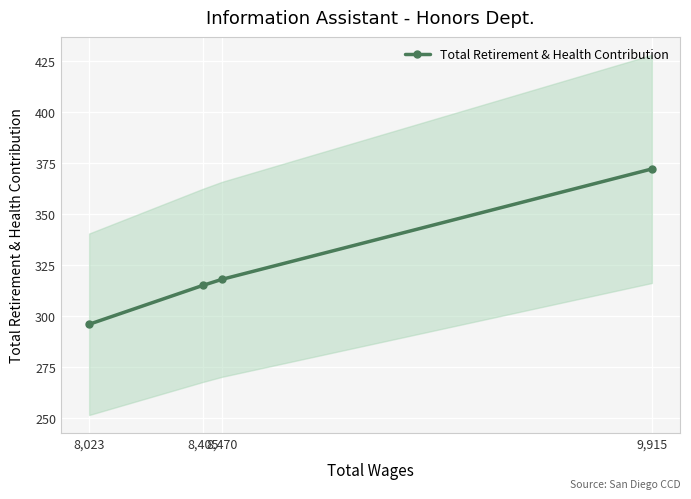

What is the difference between the values at 9,915 and 8,405?

57